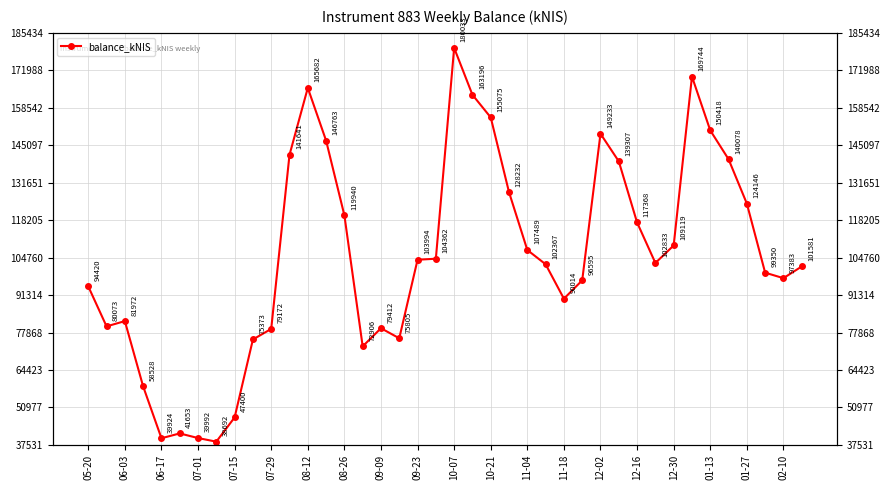

What is the sum of all values?

4211263.3